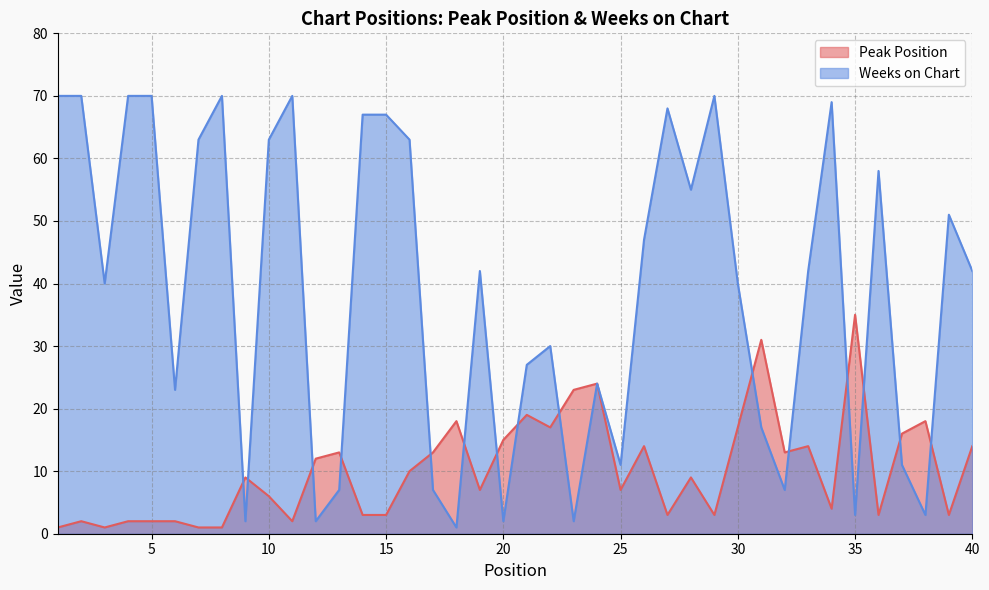

What is the value of the Weeks on Chart point at the 15th from the left?

67